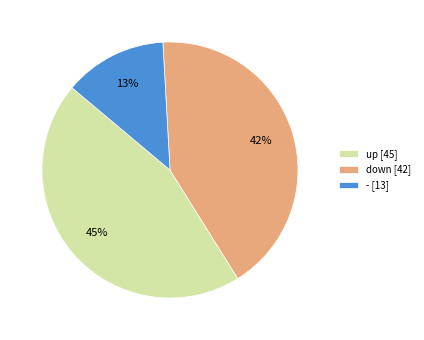

Which has a higher value, down [42] or - [13]?

down [42]